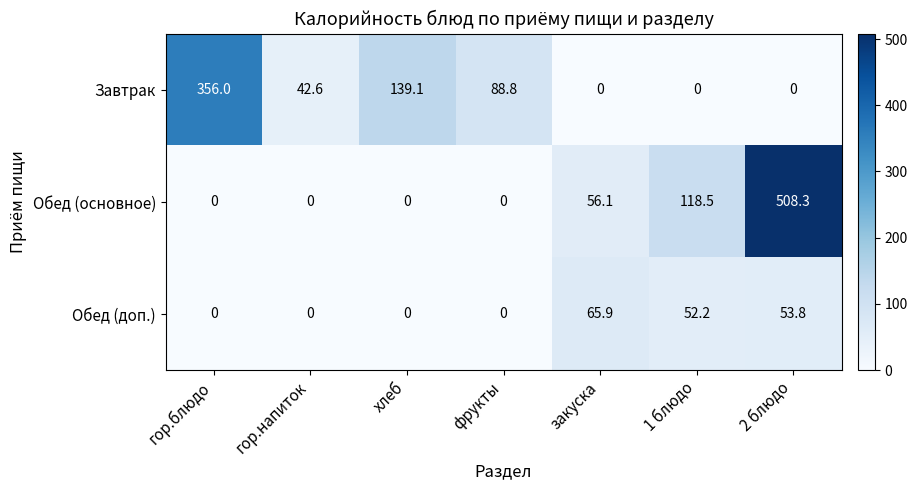

True or false: Обед (доп.) has a value of 32.3 at 1 блюдо.

False